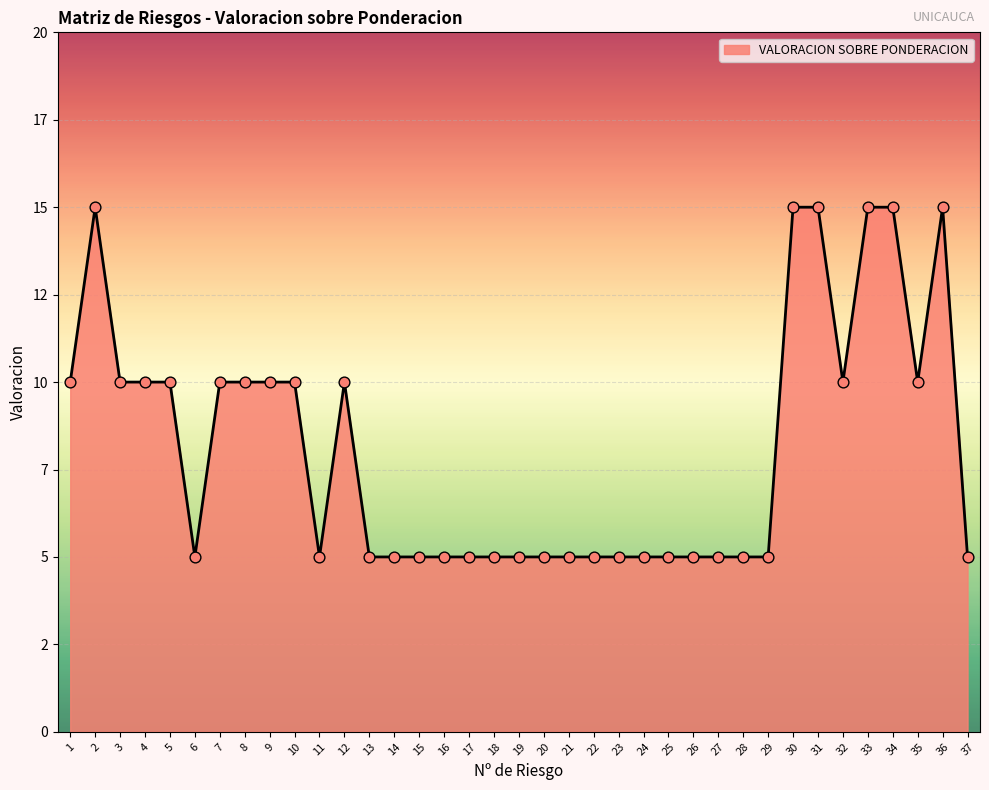

Approximately how many times larger is the value at 10 compared to 31?

0.7